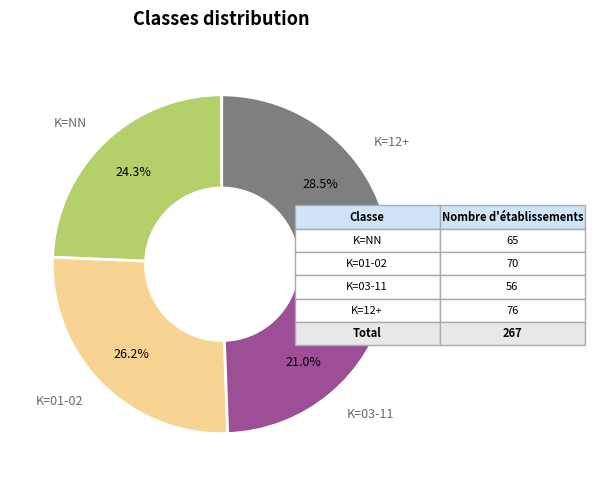

Approximately how many times larger is the value at K=NN compared to K=01-02?

0.9